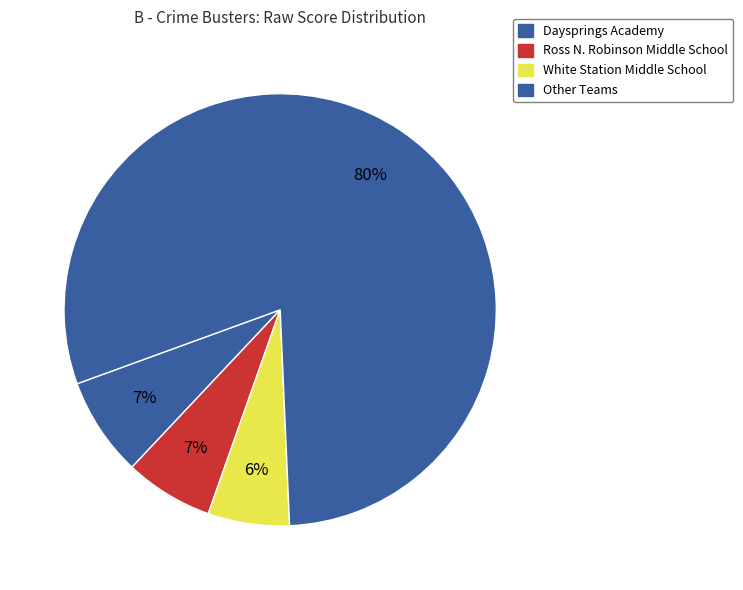

Count the number of slices in the pie.

4